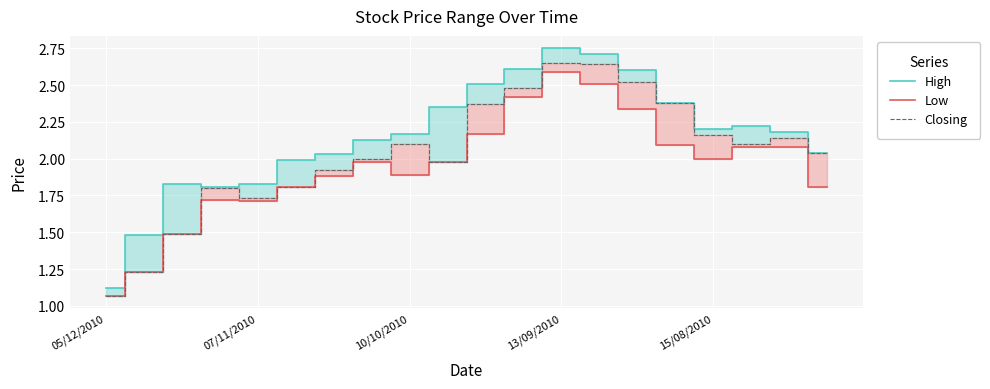

True or false: Closing and High intersect in this chart.

False